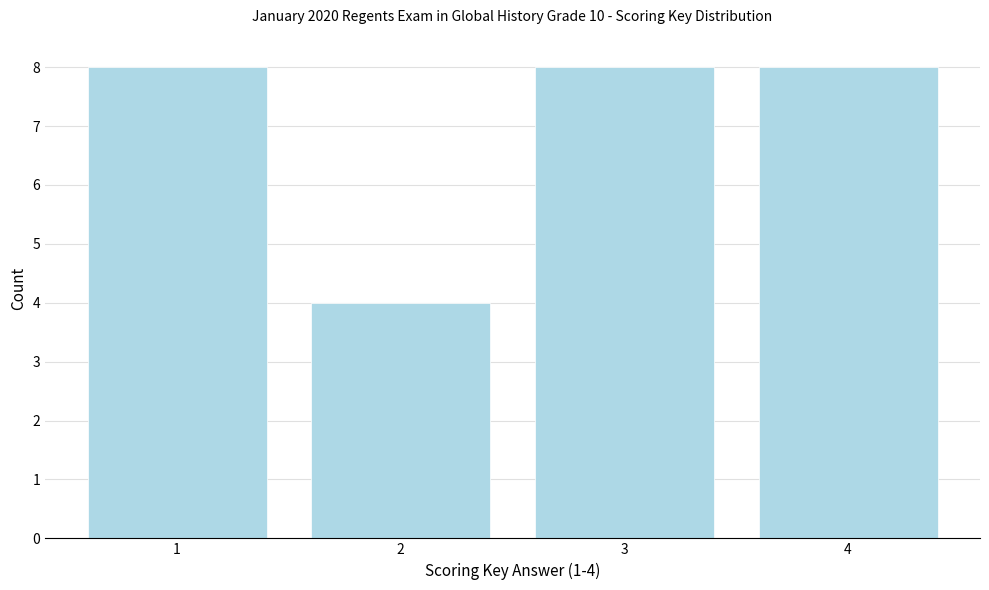

Reading left to right, list all the values displayed in this chart.

8	4	8	8